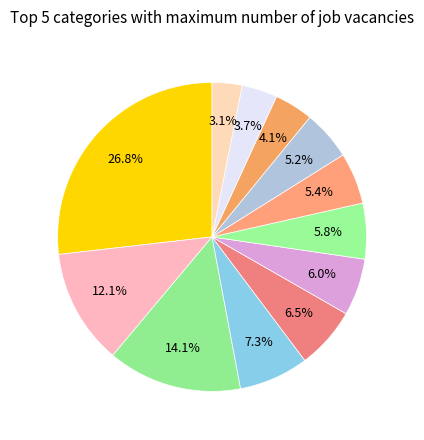

To the nearest percent, what is the average slice percentage?

8%